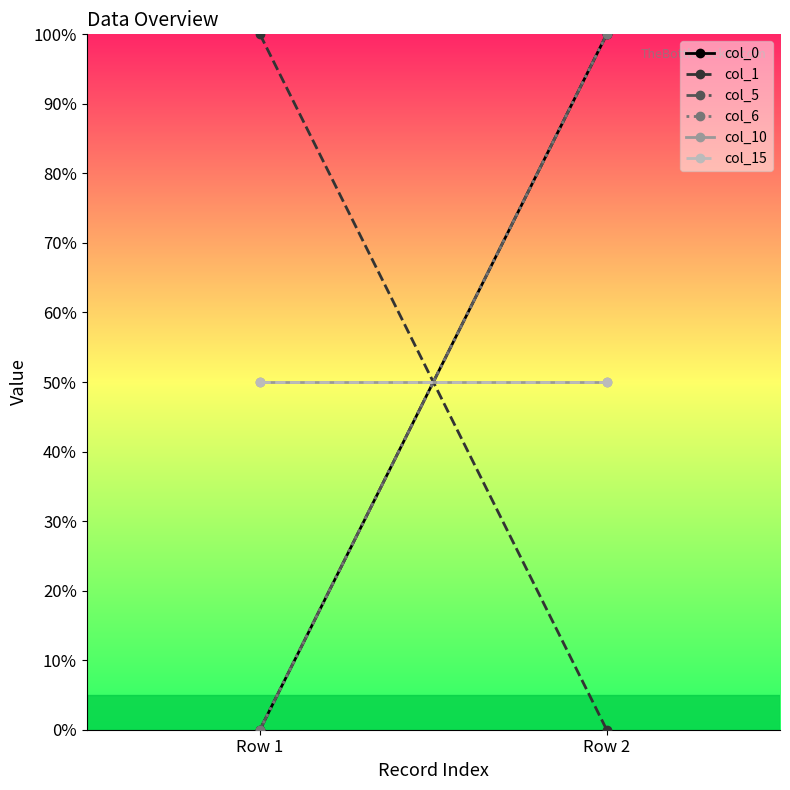

At how many categories does at least one series exceed 51?

2